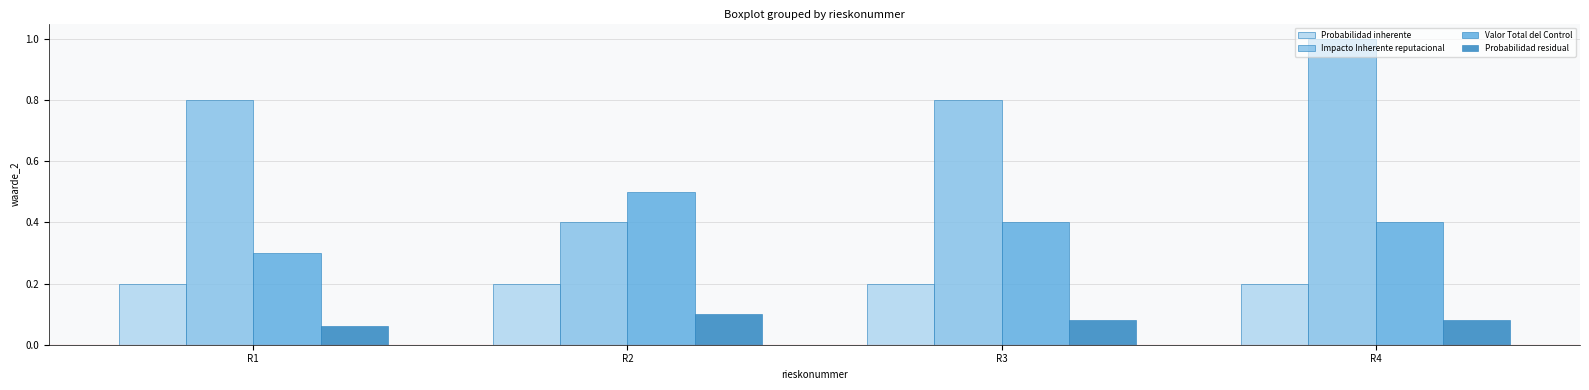

List the series in order of their peak value, lowest first.

Probabilidad residual, Probabilidad inherente, Valor Total del Control, Impacto Inherente reputacional